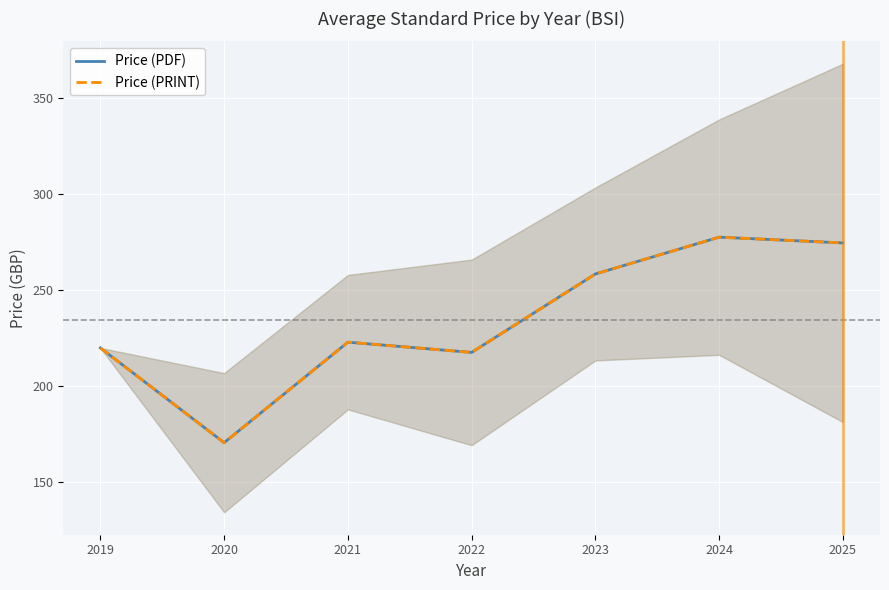

True or false: Price (PRINT) and Price (PDF) cross at least once.

False